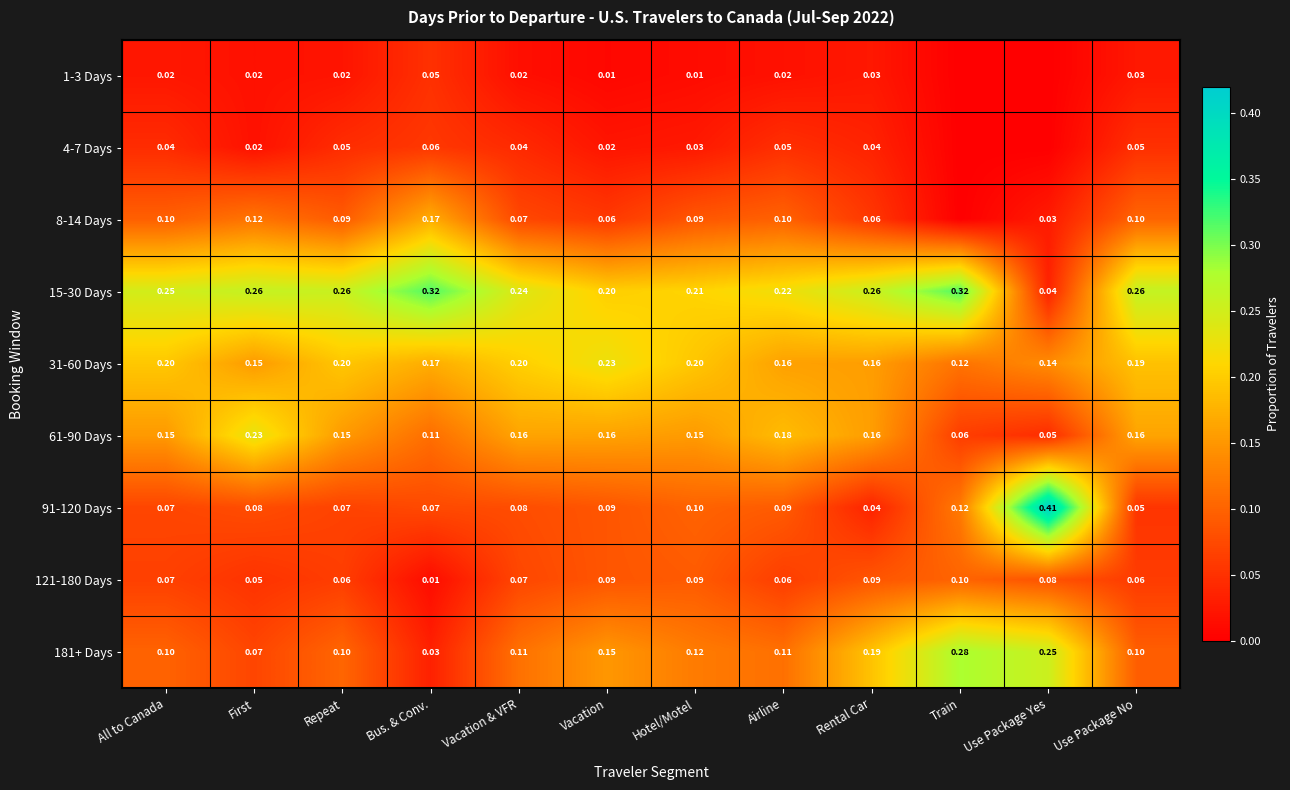

Where is 15-30 Days nearest to the value 0?

Use Package Yes